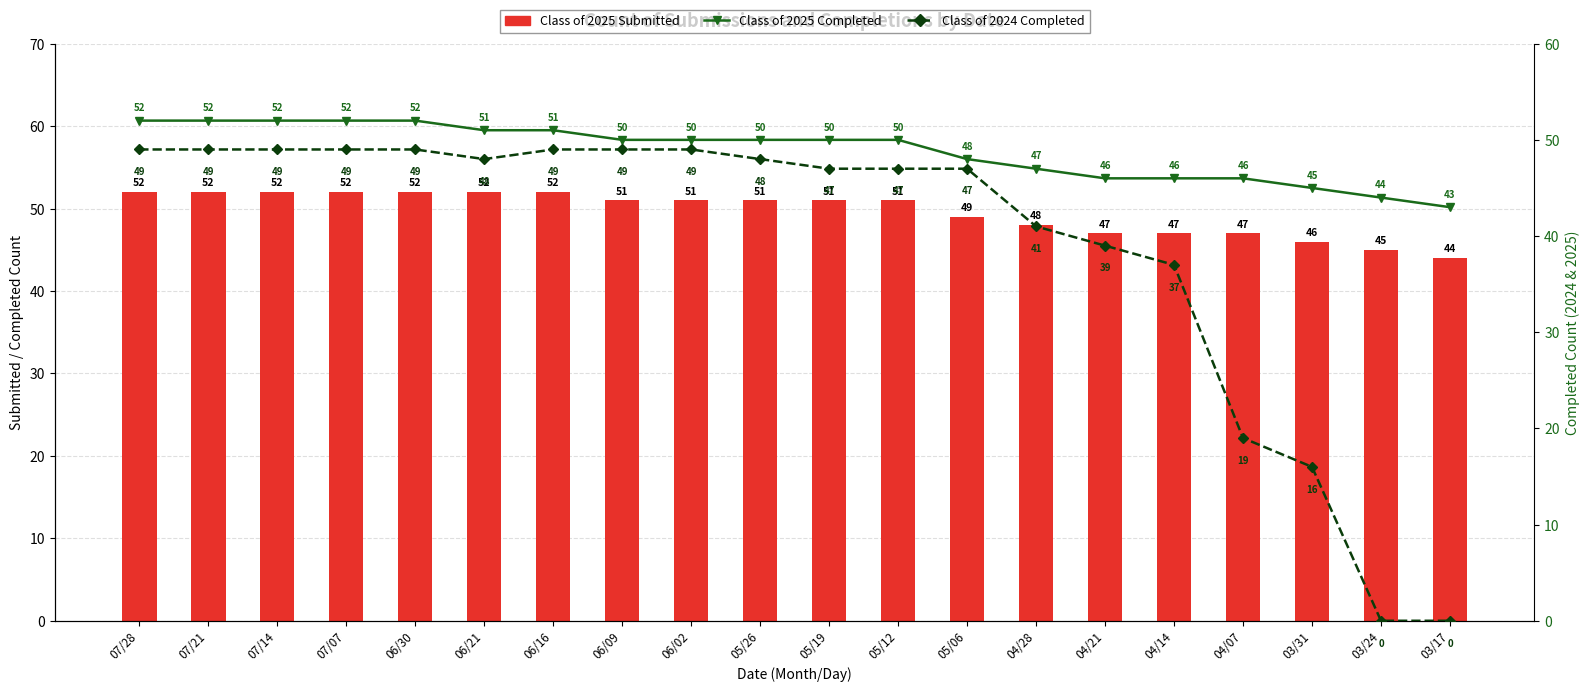

Does the chart contain any negative values?

No